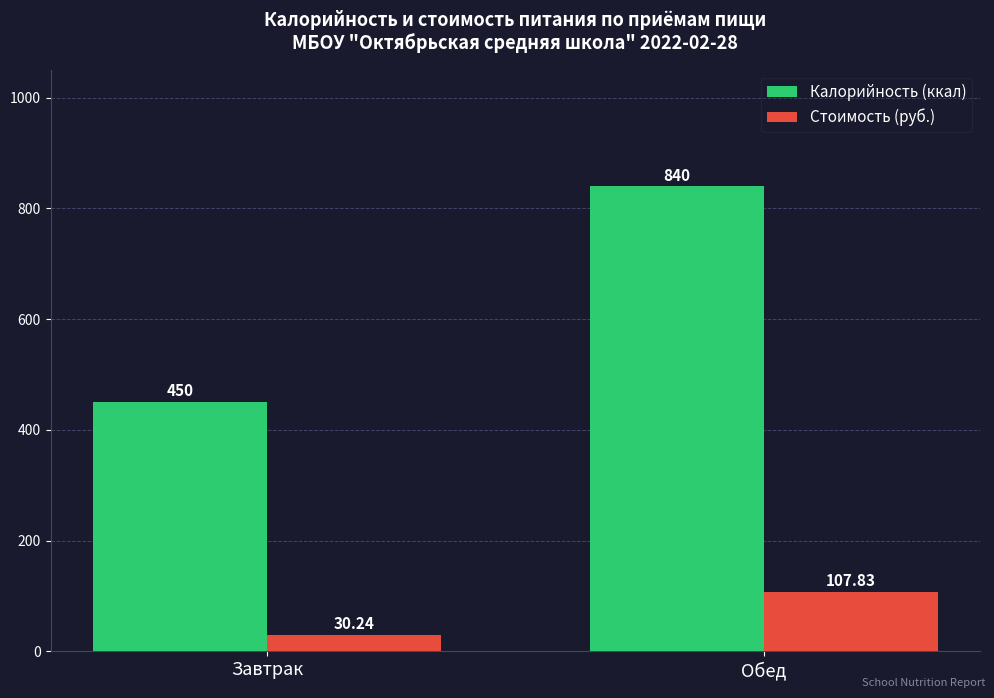

List the series in order of their overall mean, lowest first.

Стоимость (руб.), Калорийность (ккал)